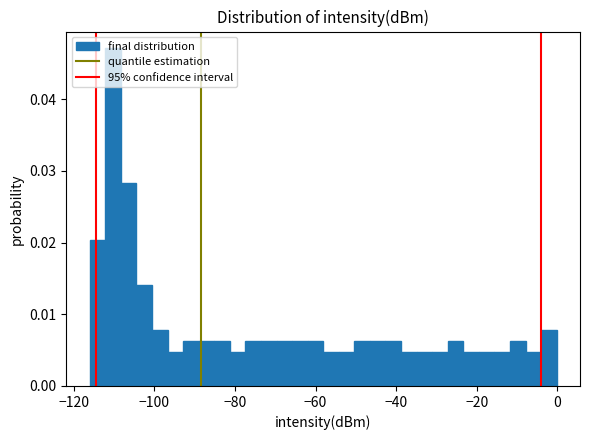

Around what value on the x-axis is the tallest bar? Give the approximate position of its centre, as read against the axis.

-110